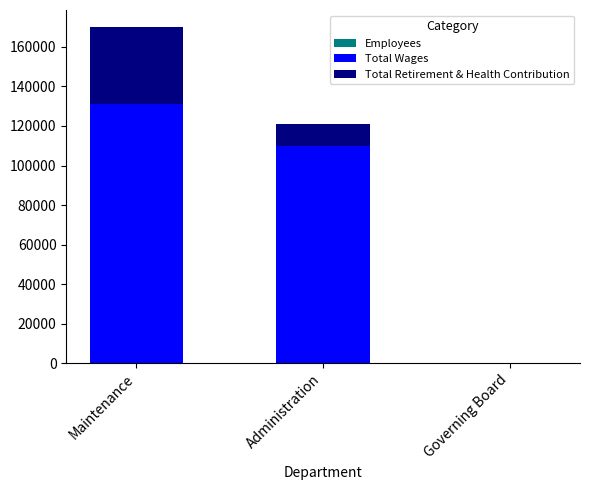

At which category is the sum across all series the highest?

Maintenance